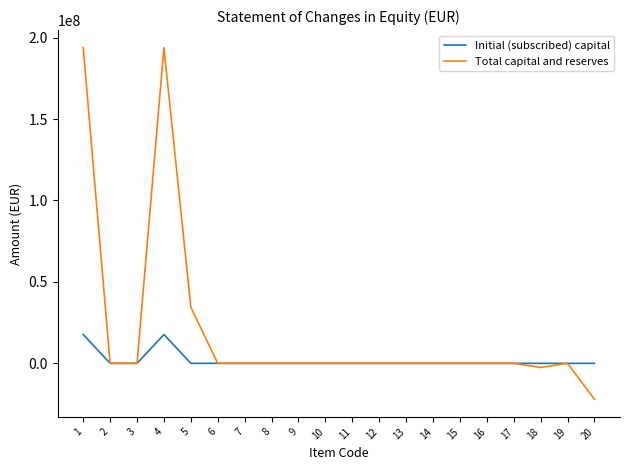

List the series in order of their peak value, highest first.

Total capital and reserves, Initial (subscribed) capital